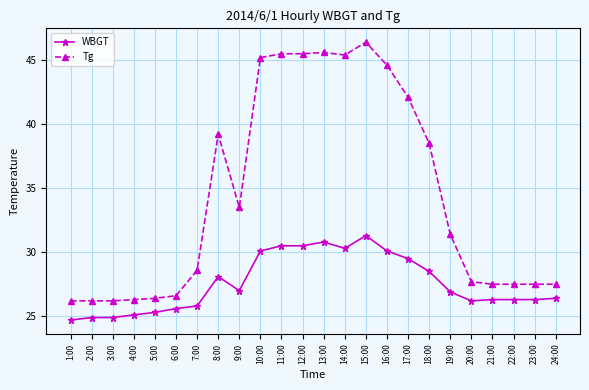

List the series in order of their overall mean, lowest first.

WBGT, Tg